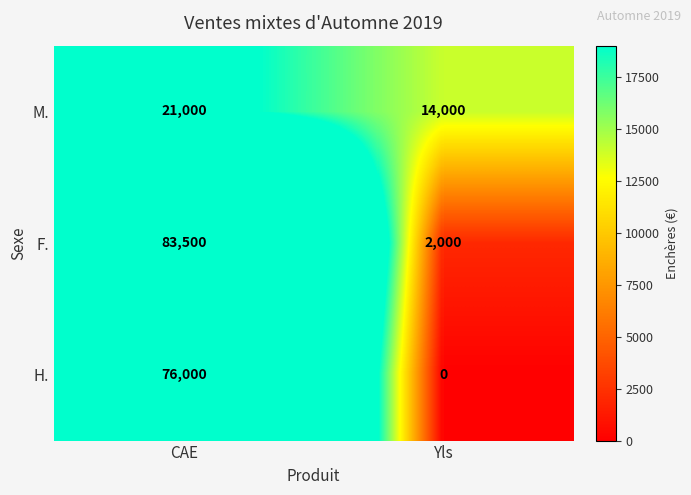

The value of M. at CAE is 21000. True or false?

True